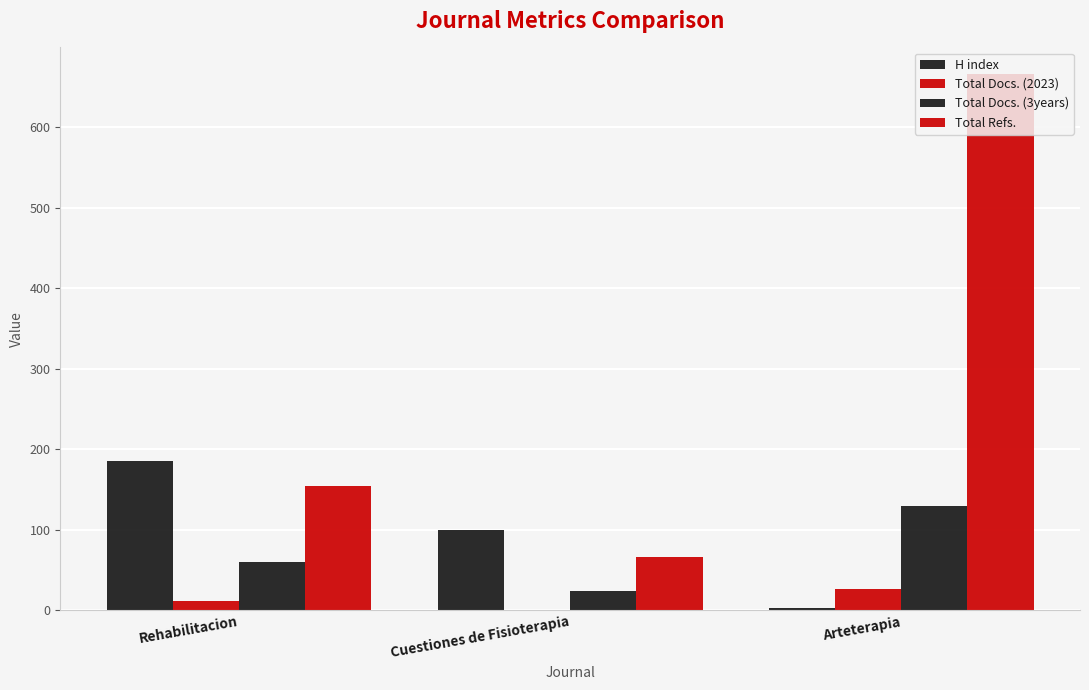

At which category is the sum across all series the highest?

Arteterapia